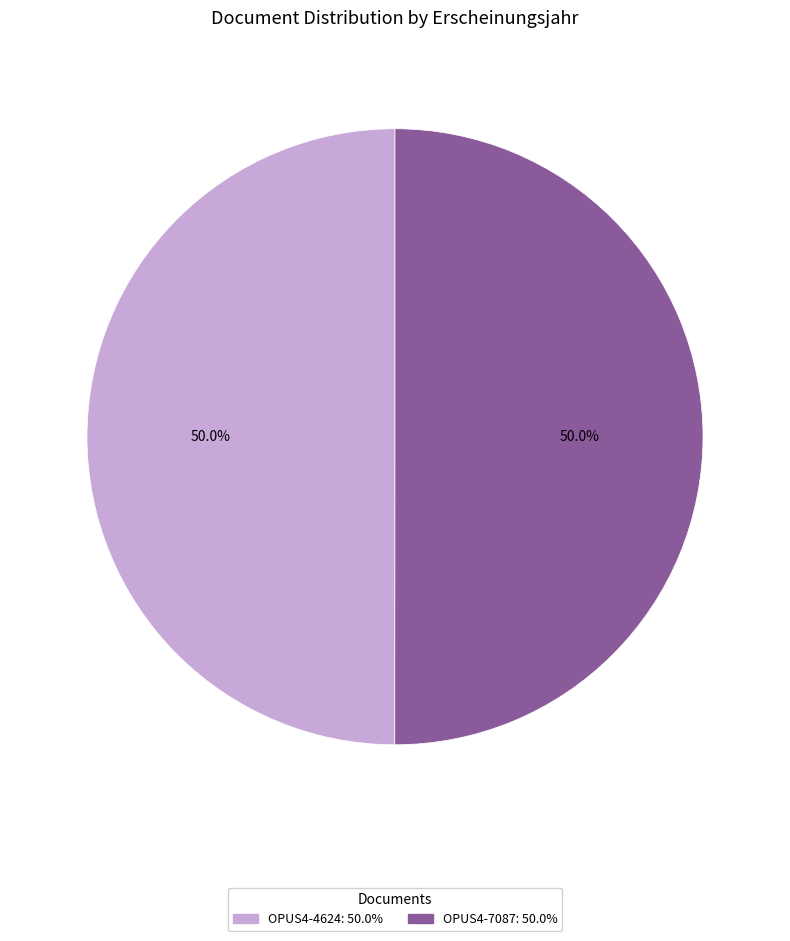

What percentage do OPUS4-4624 and OPUS4-7087 together represent?

100.0%